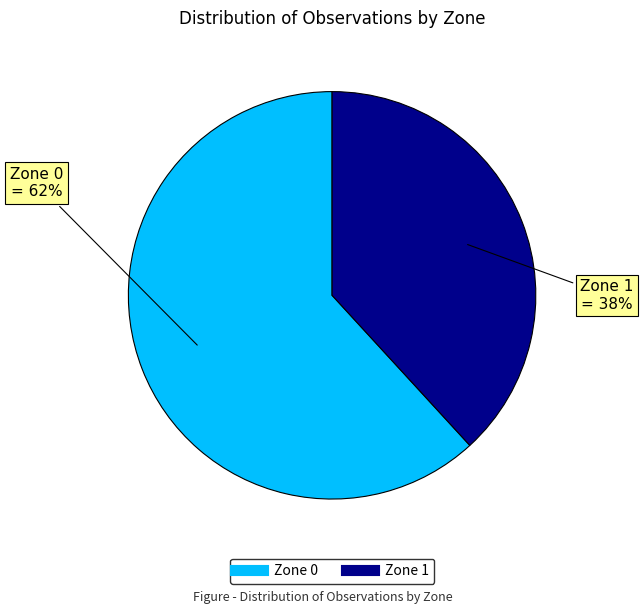

Between Zone 0 and Zone 1, which is larger?

Zone 0